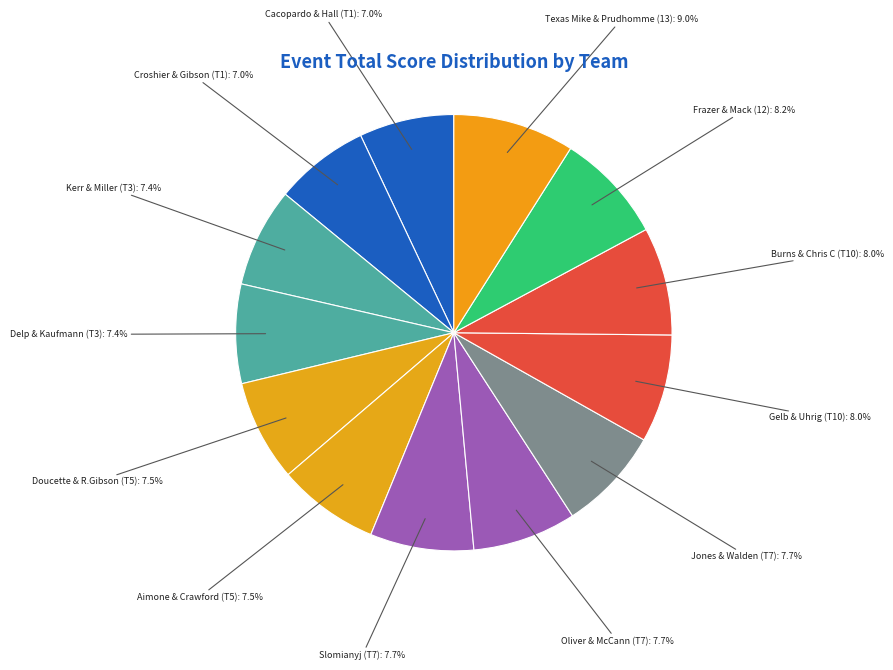

Is there a majority slice in this chart?

No